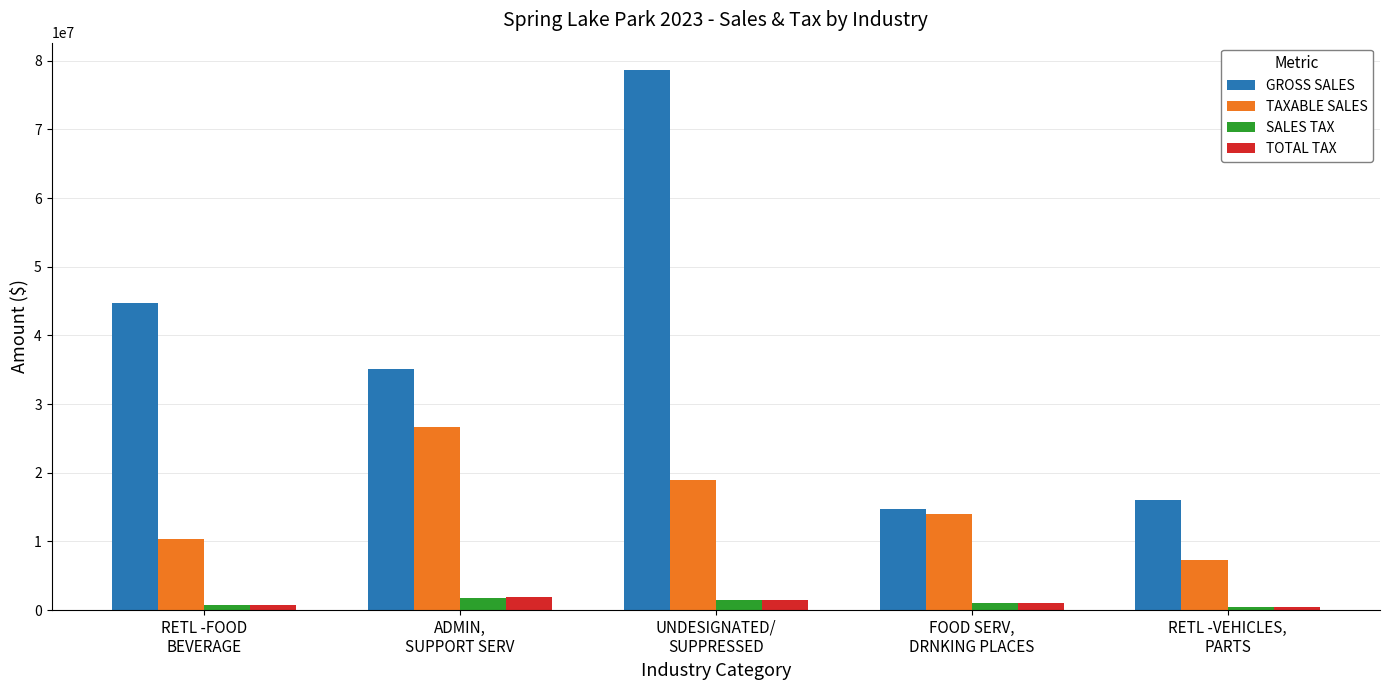

What is the greatest value displayed?

78686395